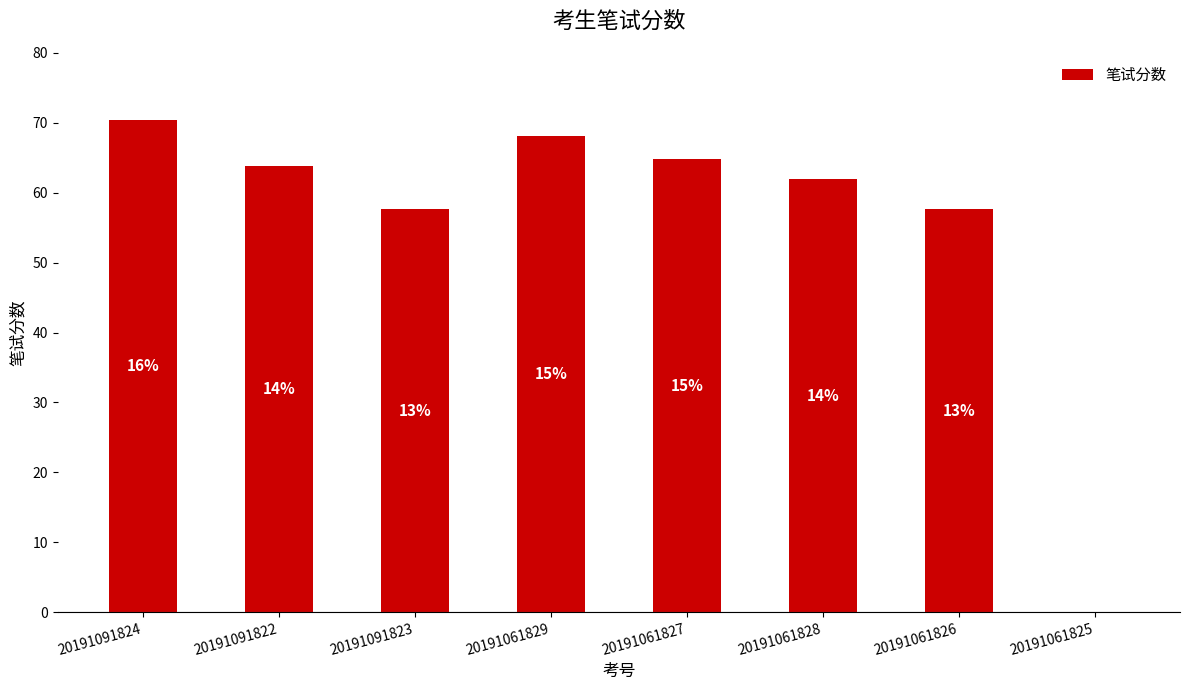

What is the sum of all values?

444.5